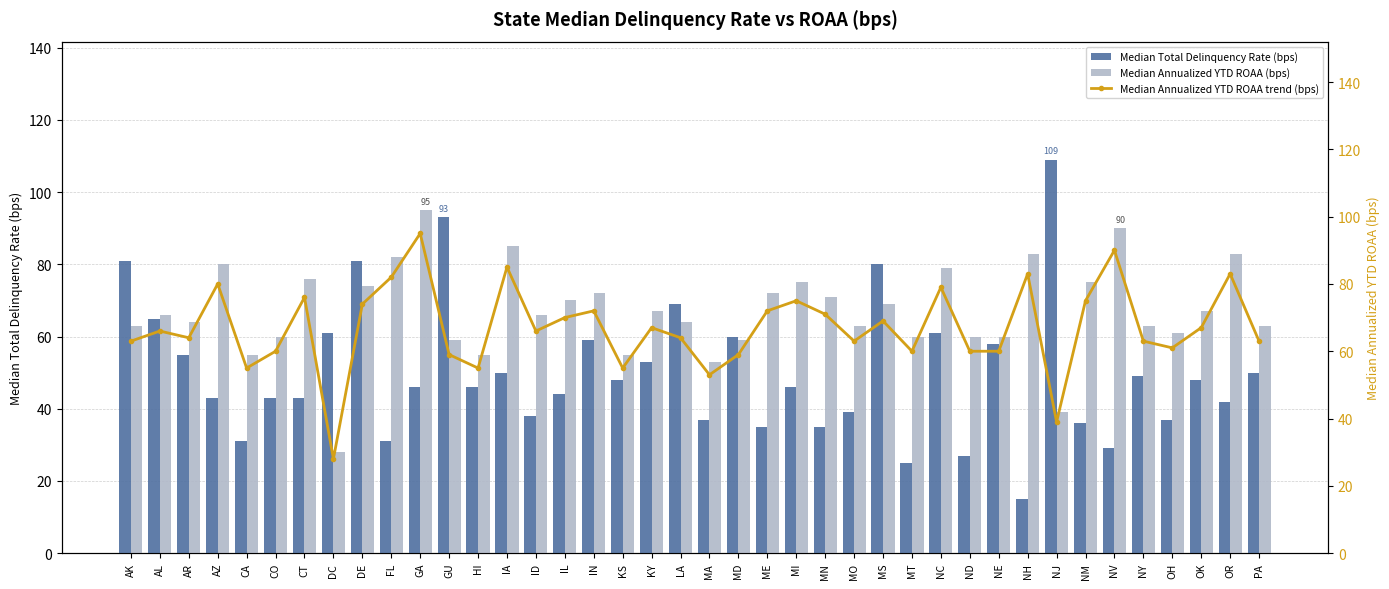

What is the approximate value of Median Total Delinquency Rate (bps) at AZ?

43